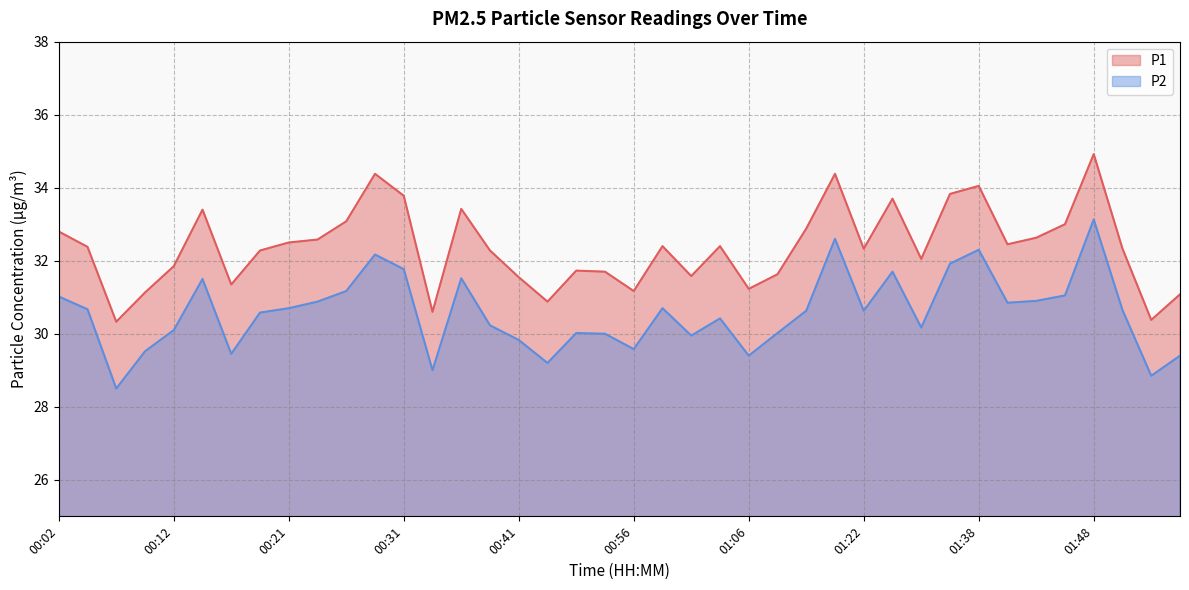

What is the minimum value for P1?

30.3